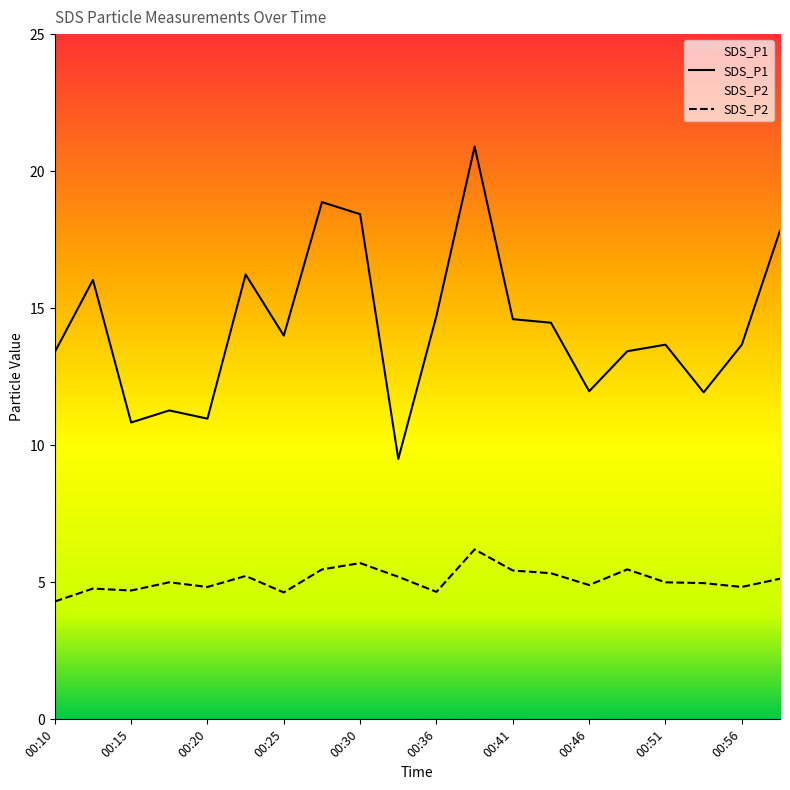

List the series in order of their peak value, highest first.

SDS_P1, SDS_P2